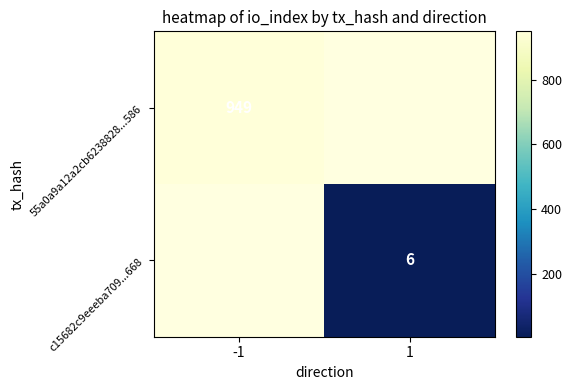

Is it true that c15682c9eeeba709...668 equals 6 at 1?

True